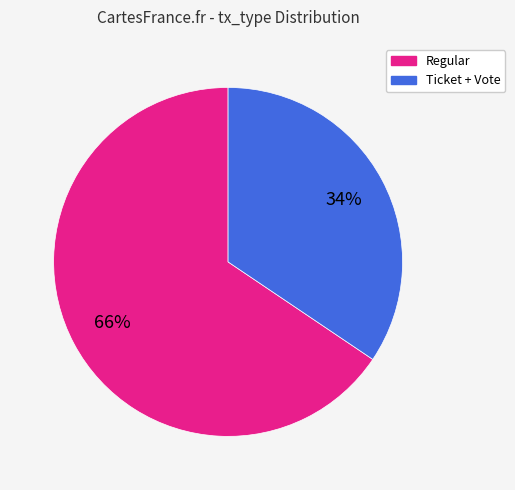

To the nearest percent, what is the average slice percentage?

50%